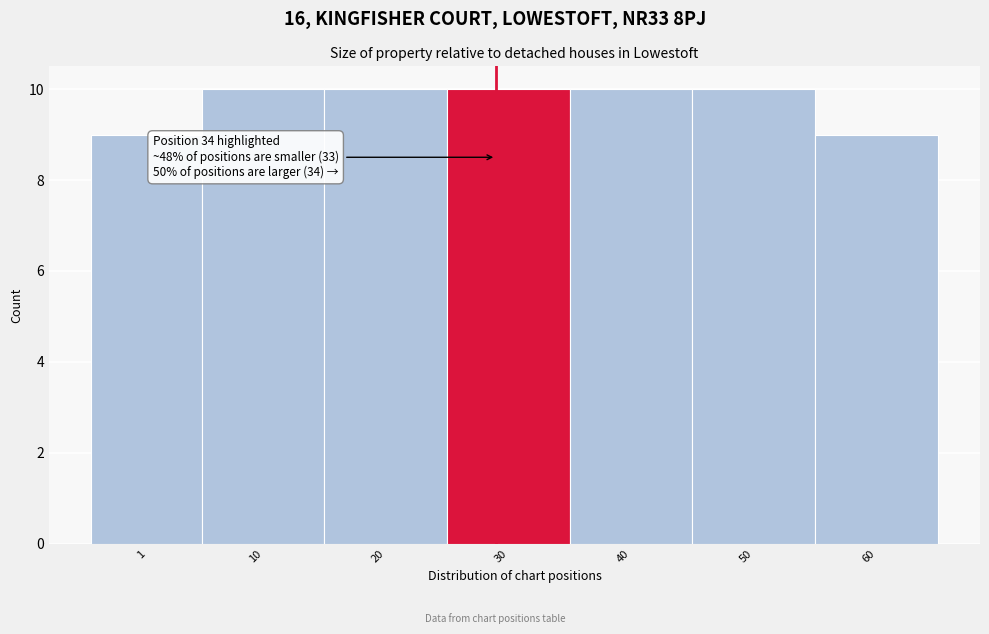

Reading left to right, what are all the values shown in this chart?

1=9	10=10	20=10	30=10	40=10	50=10	60=9